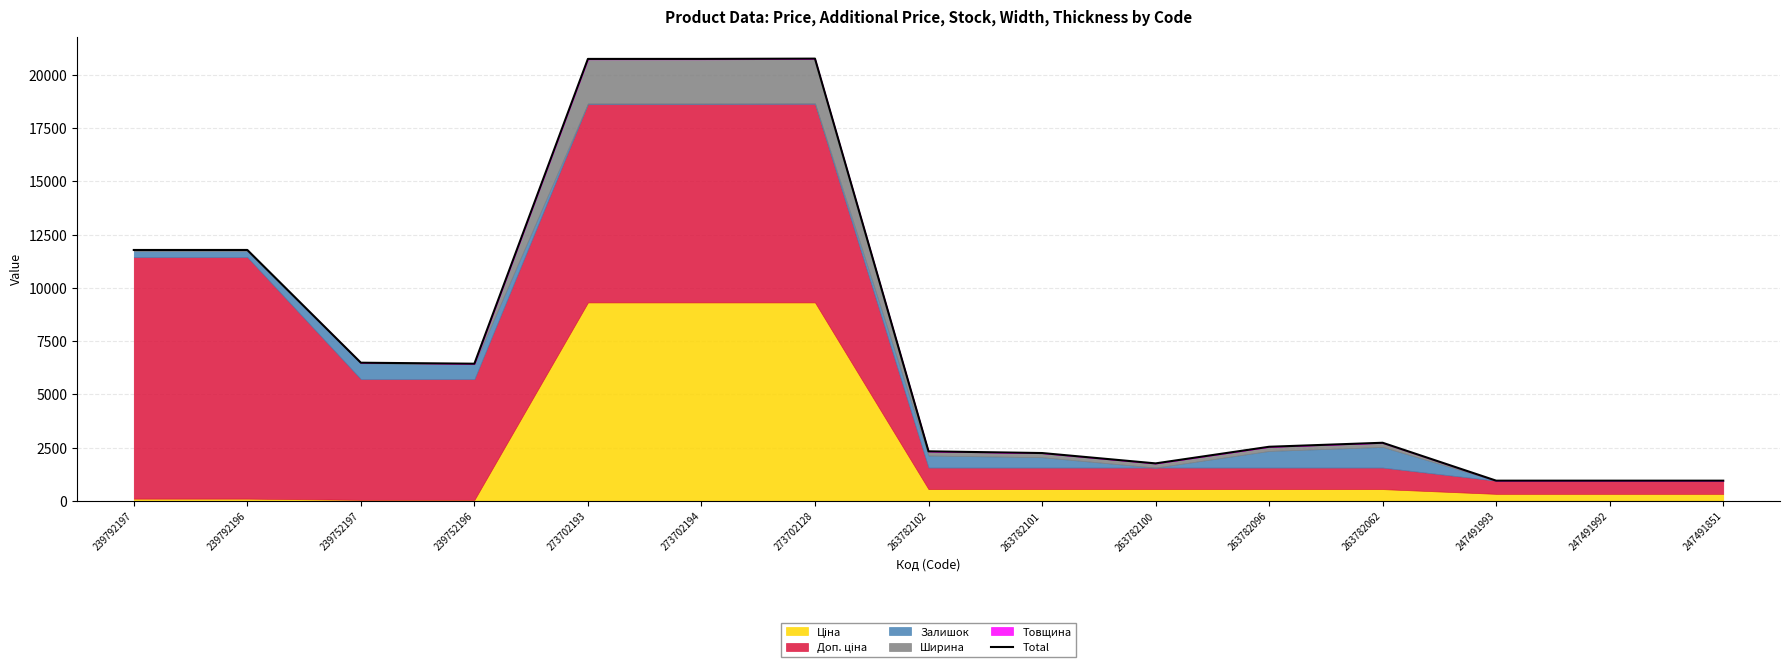

What is the smallest value displayed?

956.6